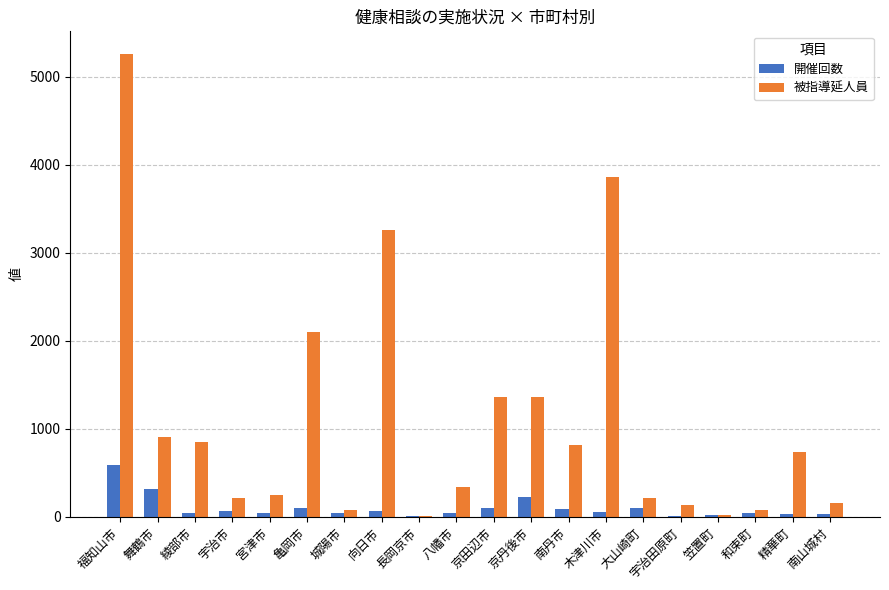

How many data points does each series have?

20